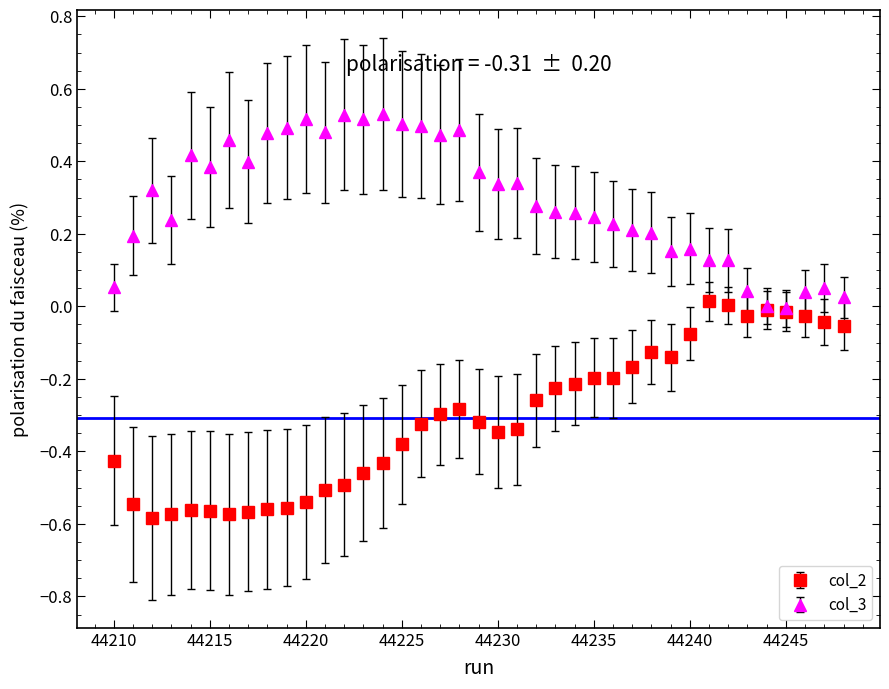

Which series has the largest total across all categories?

col_3